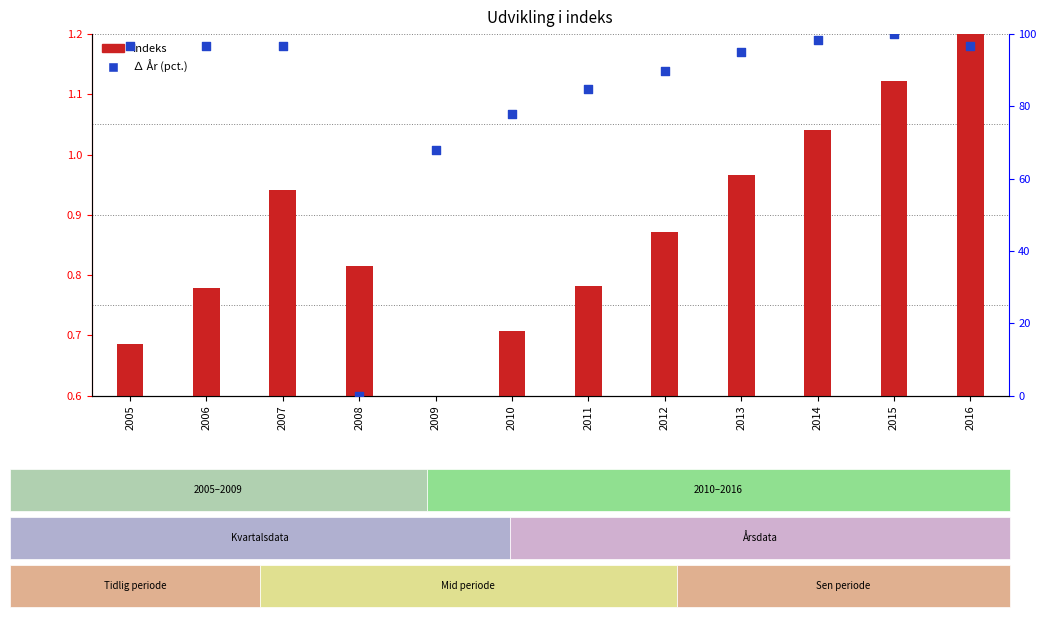

At how many categories does at least one series exceed 77?

10